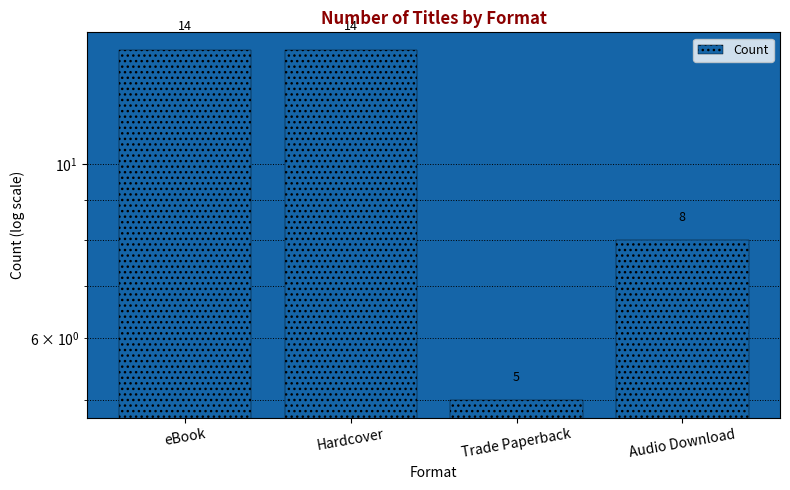

Reading left to right, what are all the values shown in this chart?

14	14	5	8